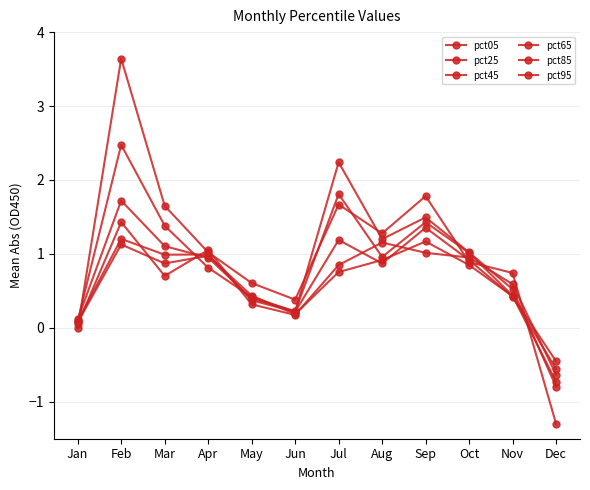

Reading right to left, list all the values displayed in this chart.

pct05: -1.3	0.7	0.9	1.8	1.3	1.7	0.4	0.6	1.0	1.7	3.6	-0.0
pct25: -0.8	0.5	1.0	1.5	1.2	2.2	0.2	0.4	0.8	1.4	2.5	0.1
pct45: -0.7	0.4	1.0	1.4	1.0	1.8	0.2	0.4	0.9	1.1	1.7	0.1
pct65: -0.6	0.4	0.9	1.4	0.9	1.2	0.2	0.4	1.0	1.0	1.2	0.1
pct85: -0.5	0.4	0.8	1.2	0.9	0.8	0.2	0.4	1.0	0.9	1.1	0.1
pct95: -0.6	0.6	1.0	1.0	1.2	0.8	0.2	0.3	1.1	0.7	1.4	0.0